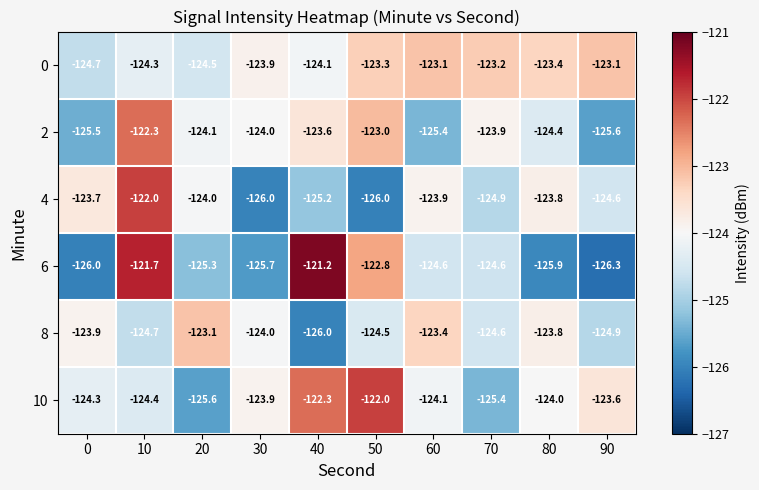

How many categories are shown in the chart?

10